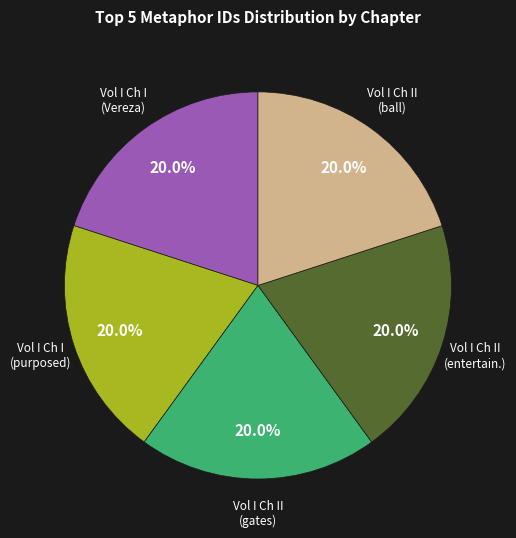

Approximately how many times larger is the value at Vol I Ch II (ball) compared to Vol I Ch II (gates)?

1.0